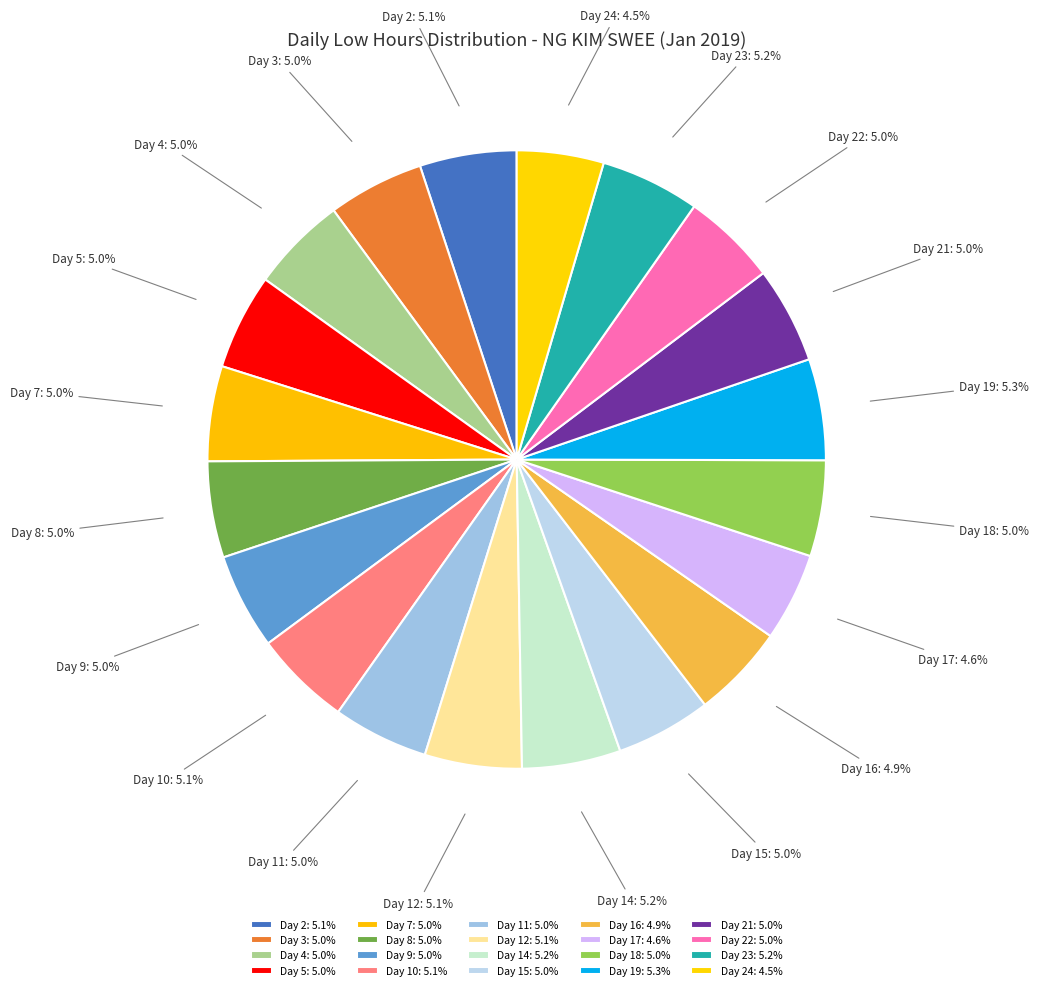

Approximately how many times larger is the value at Day 19 compared to Day 11?

1.1